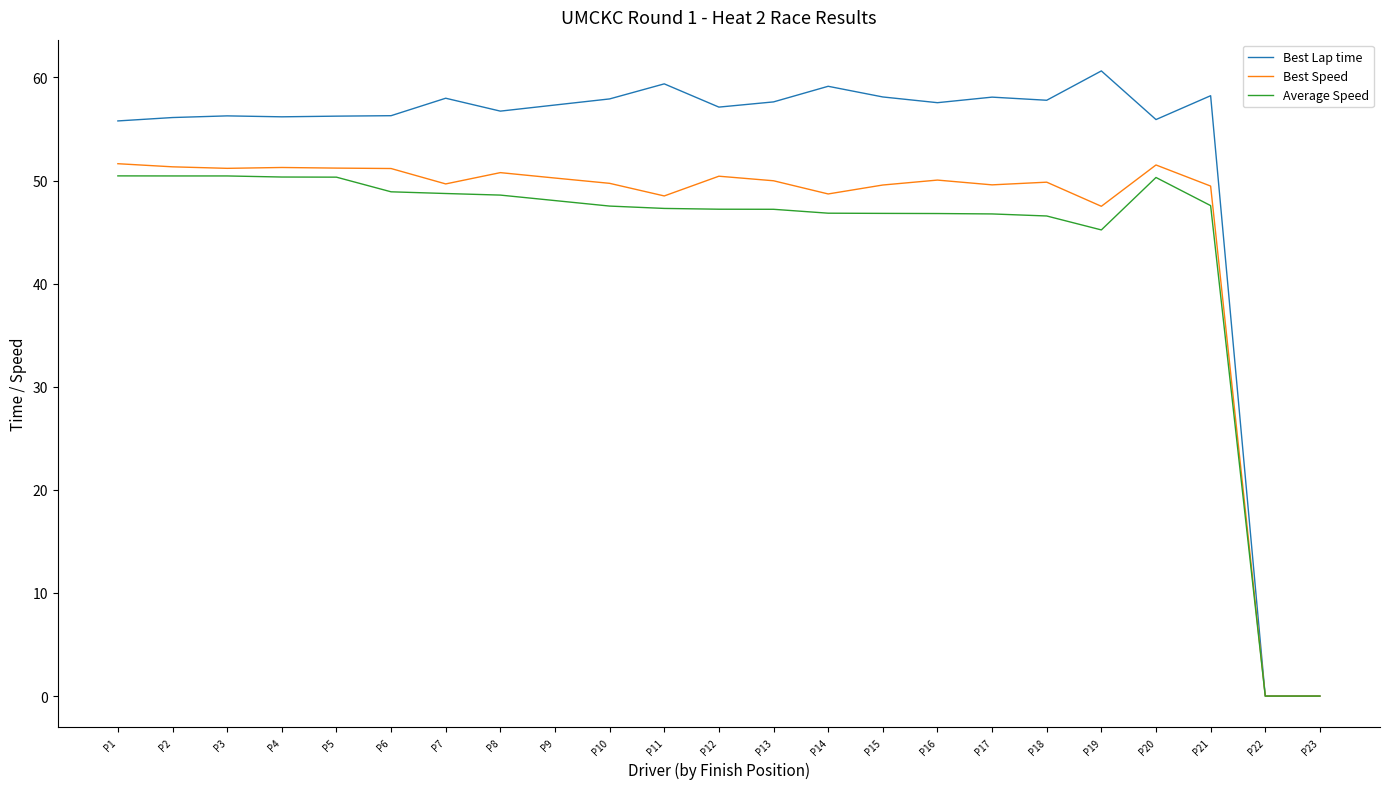

Does the chart display data point markers on the line(s)?

No